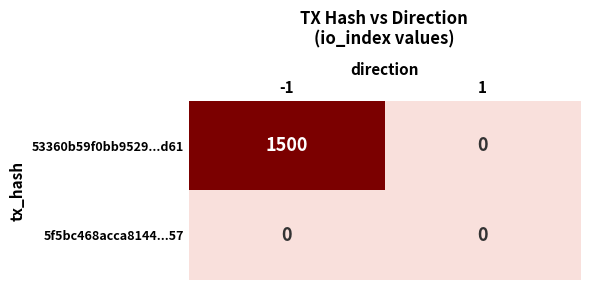

What is the average value of the 53360b59f0bb9529...d61 series?

750